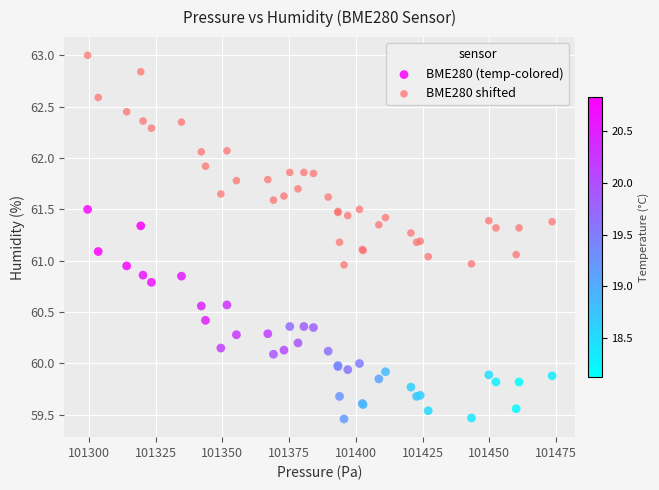

Which series contains the lowest Y value?

BME280 (temp-colored)